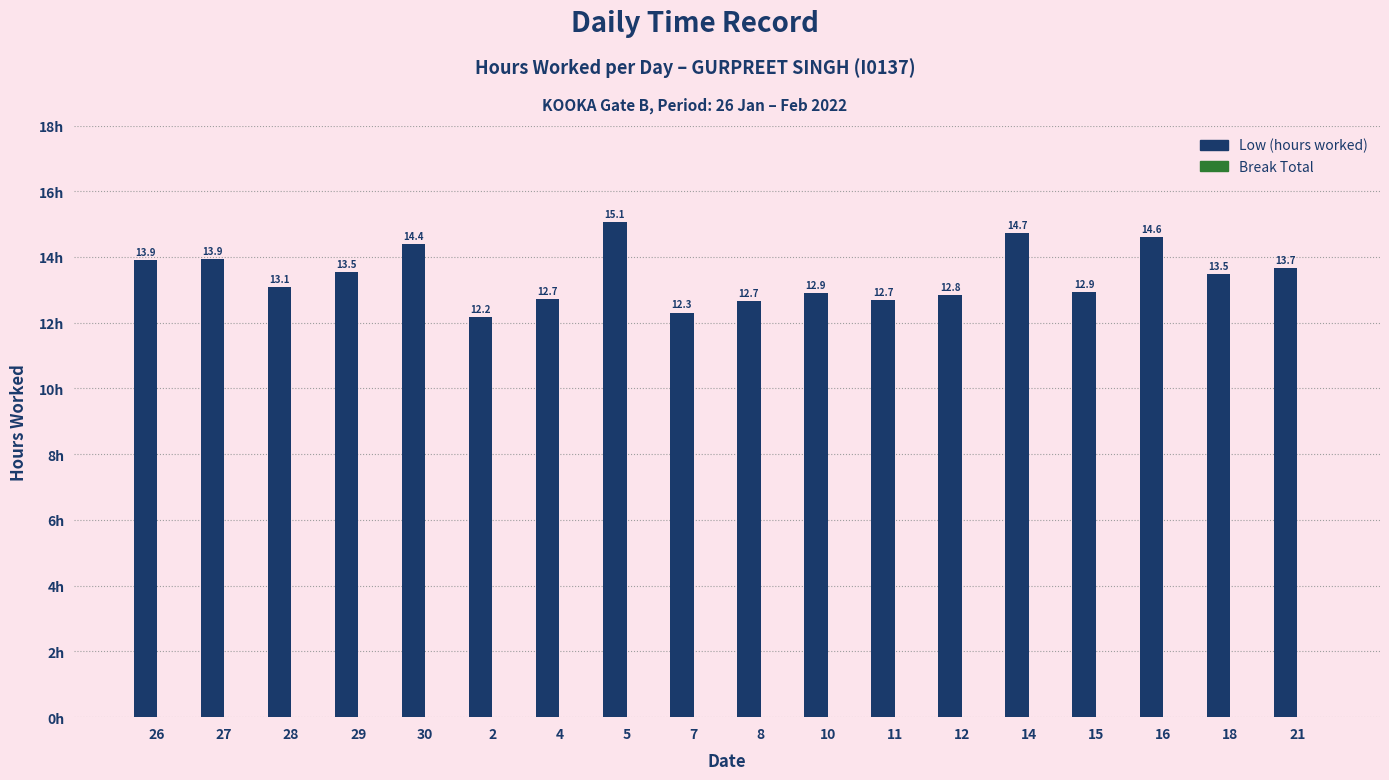

At which category does the chart reach its minimum across all series?

2